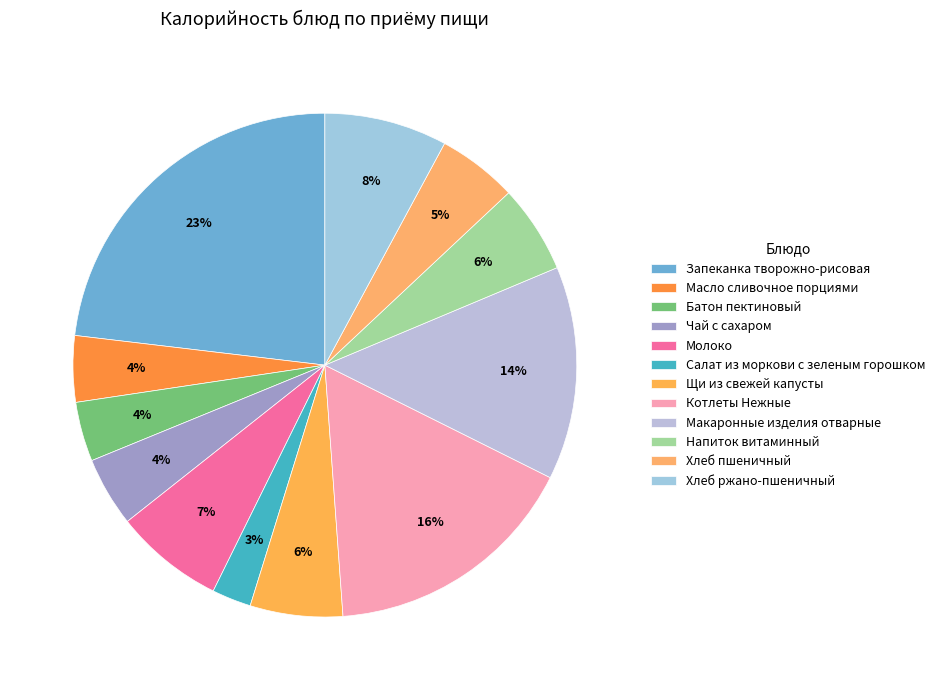

What is the largest slice in the pie chart?

Запеканка творожно-рисовая